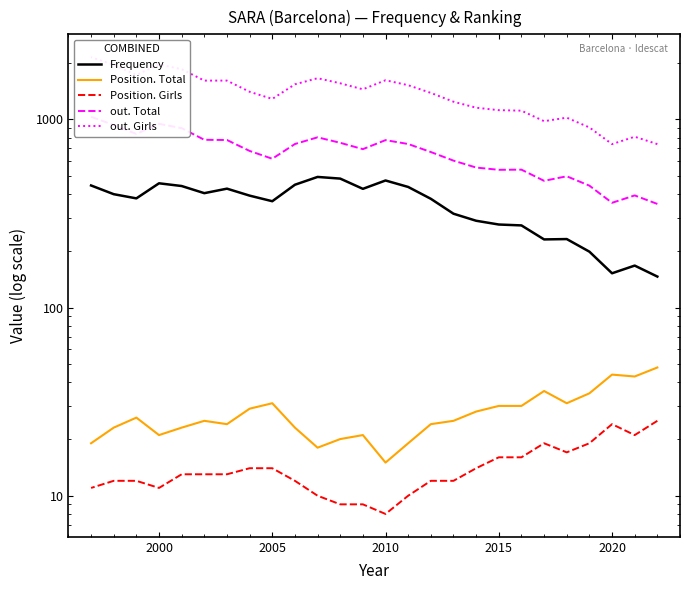

What is the lowest value of the Position. Girls series?

8